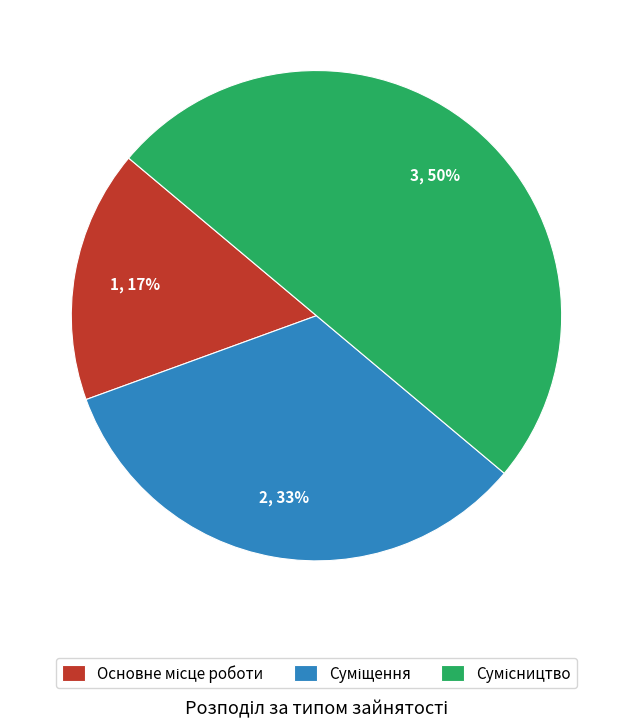

To the nearest percent, what is the average slice percentage?

33%